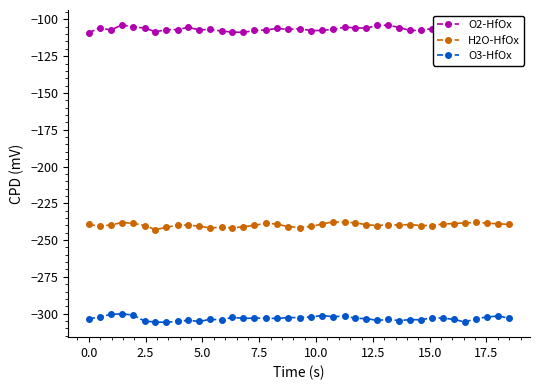

What is the average value of the H2O-HfOx series?

-239.7